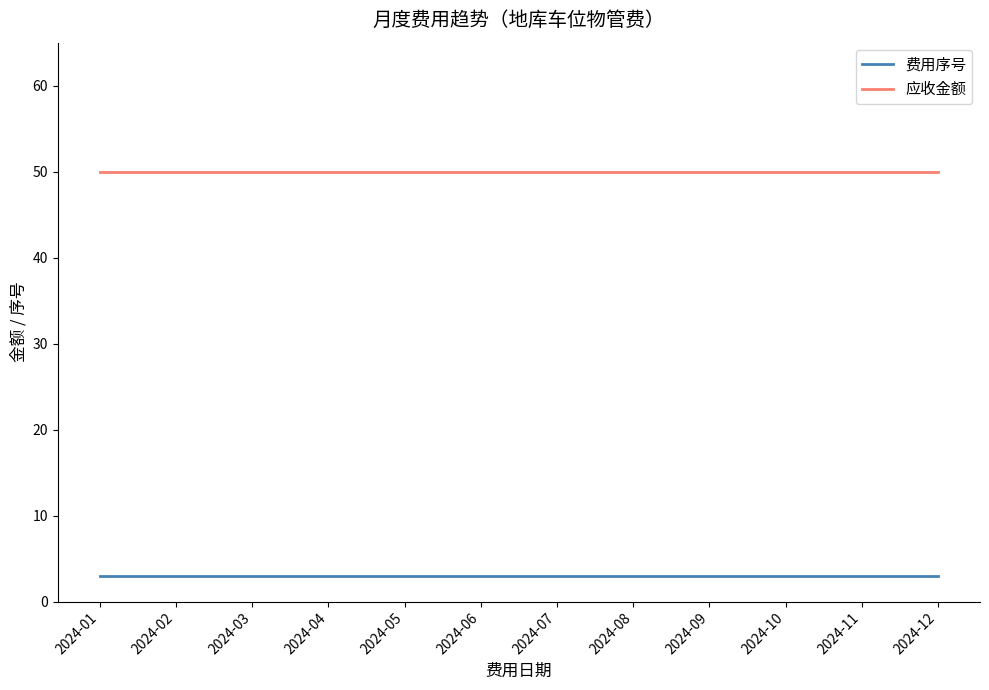

What is the greatest value displayed?

50